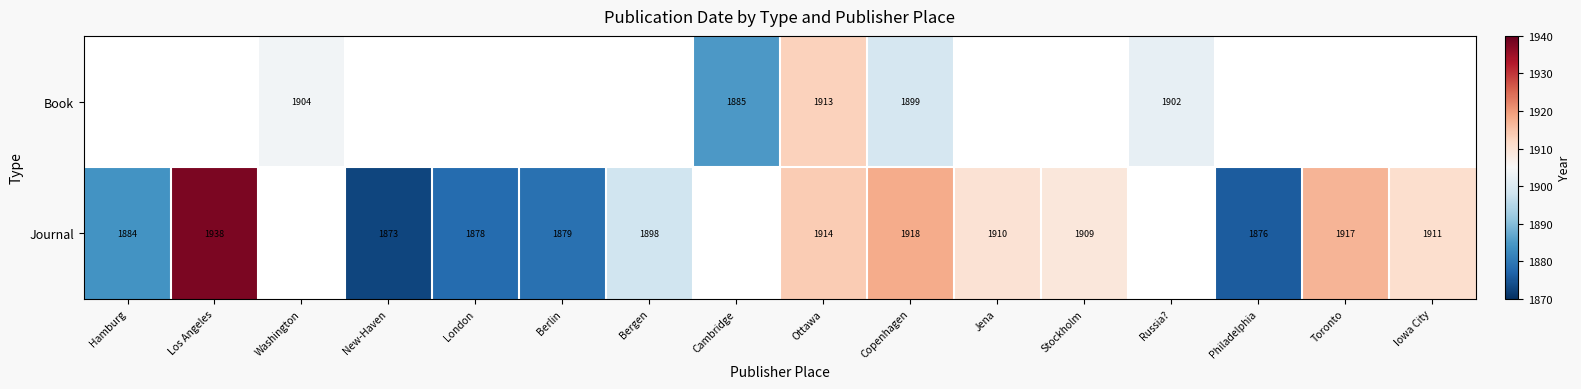

The value of Journal at Jena is 1910. True or false?

True